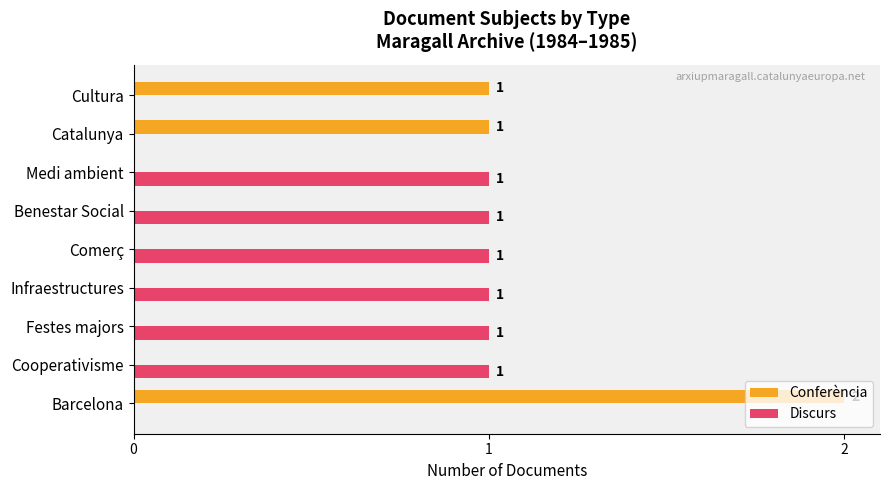

Which series changed the most between Barcelona and Medi ambient?

Conferència